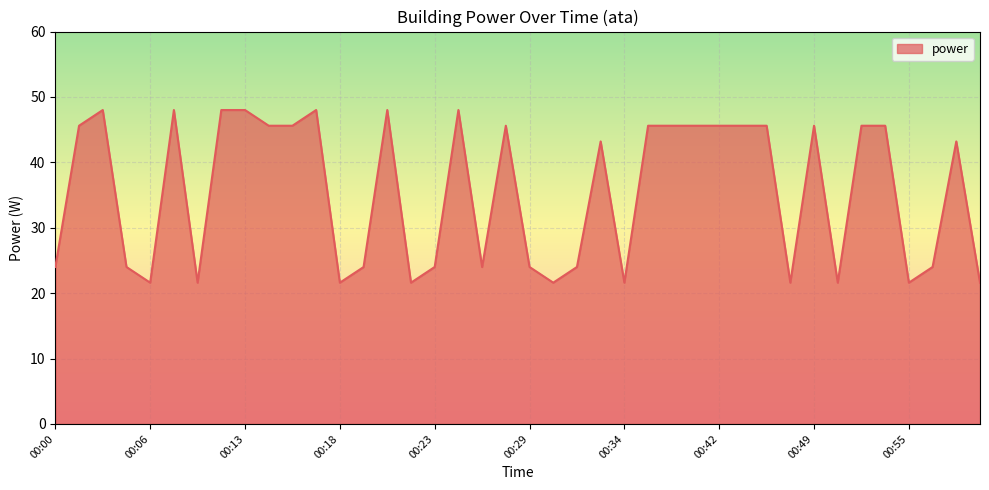

How many values are below 45?

20